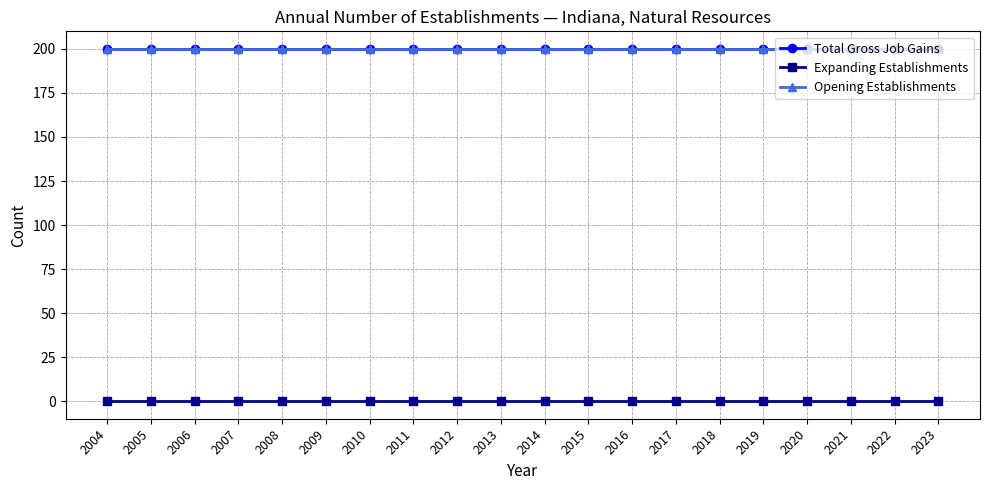

Which series changed the most between 2019 and 2022?

Total Gross Job Gains